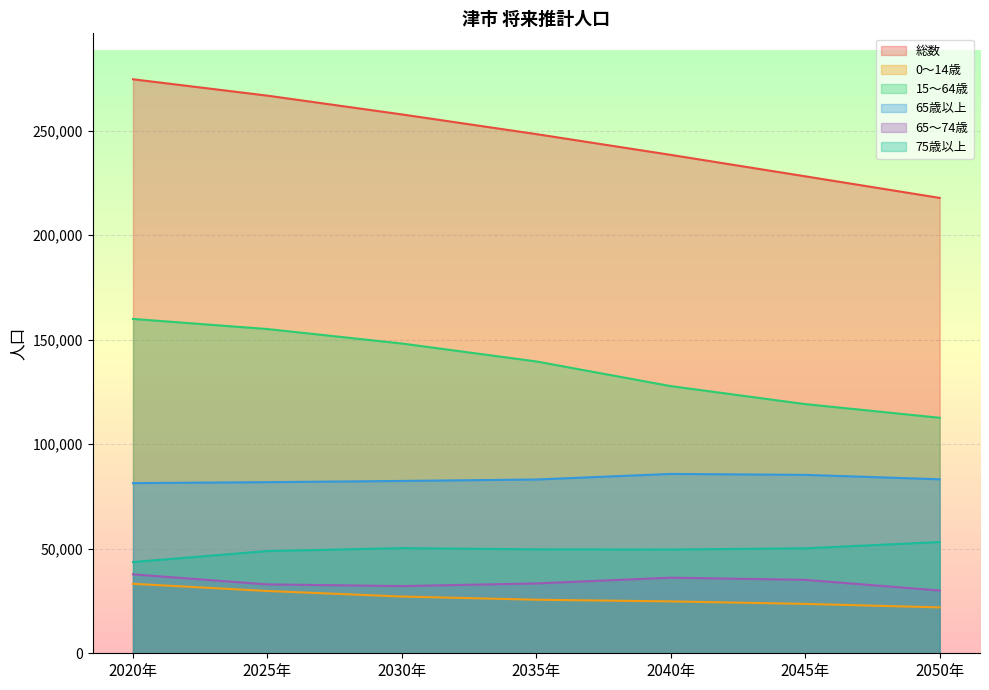

What is the sum of all 65歳以上 values?

583096